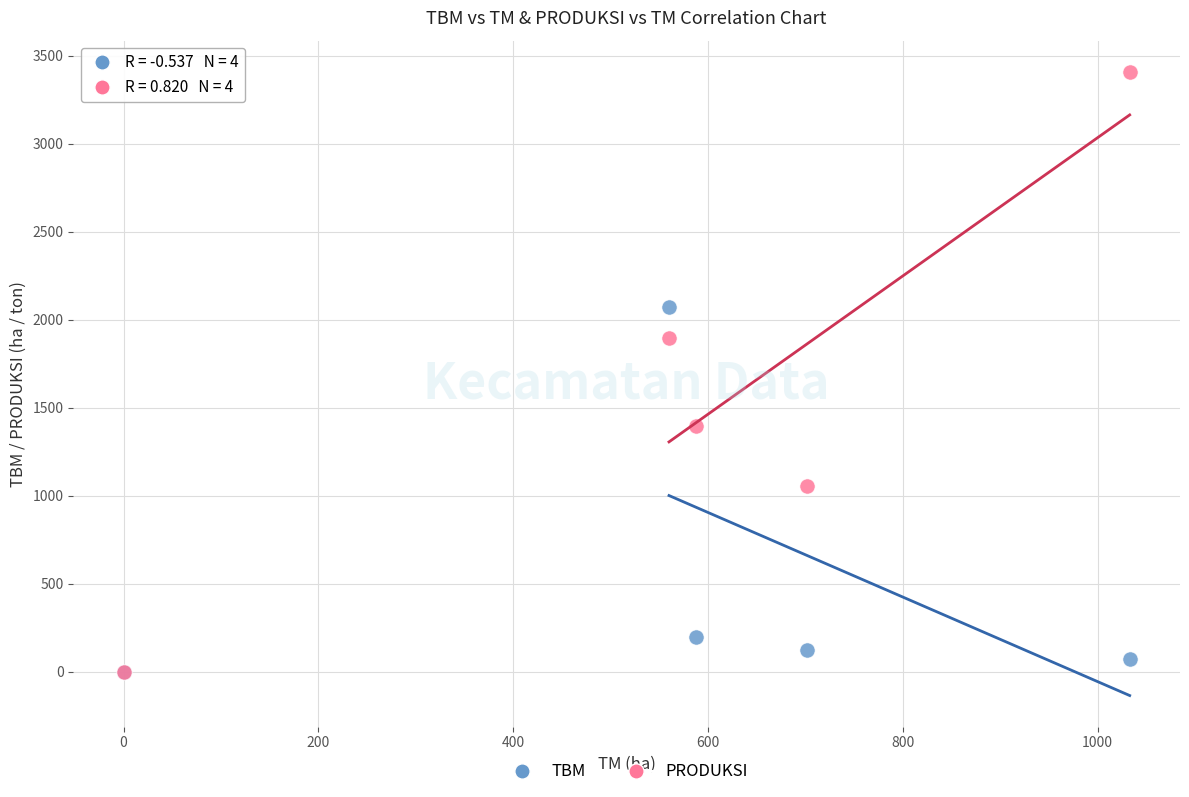

Which series has the widest spread of Y values?

PRODUKSI